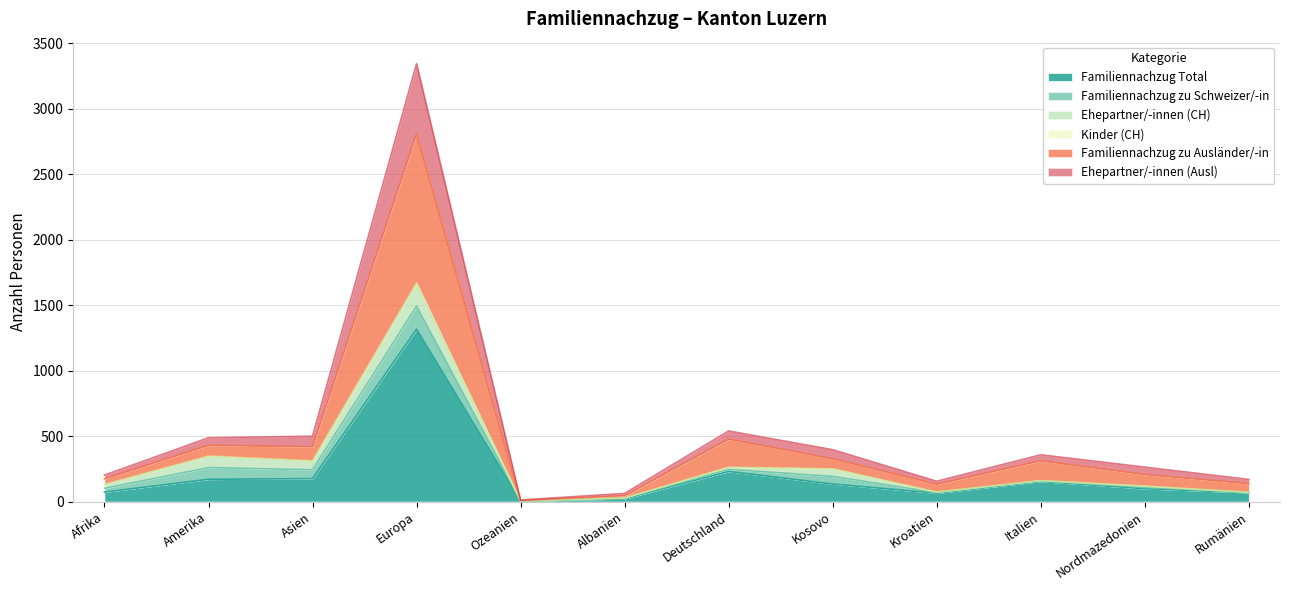

True or false: Ehepartner/-innen (Ausl) has more than 2 points higher than both neighbors.

True